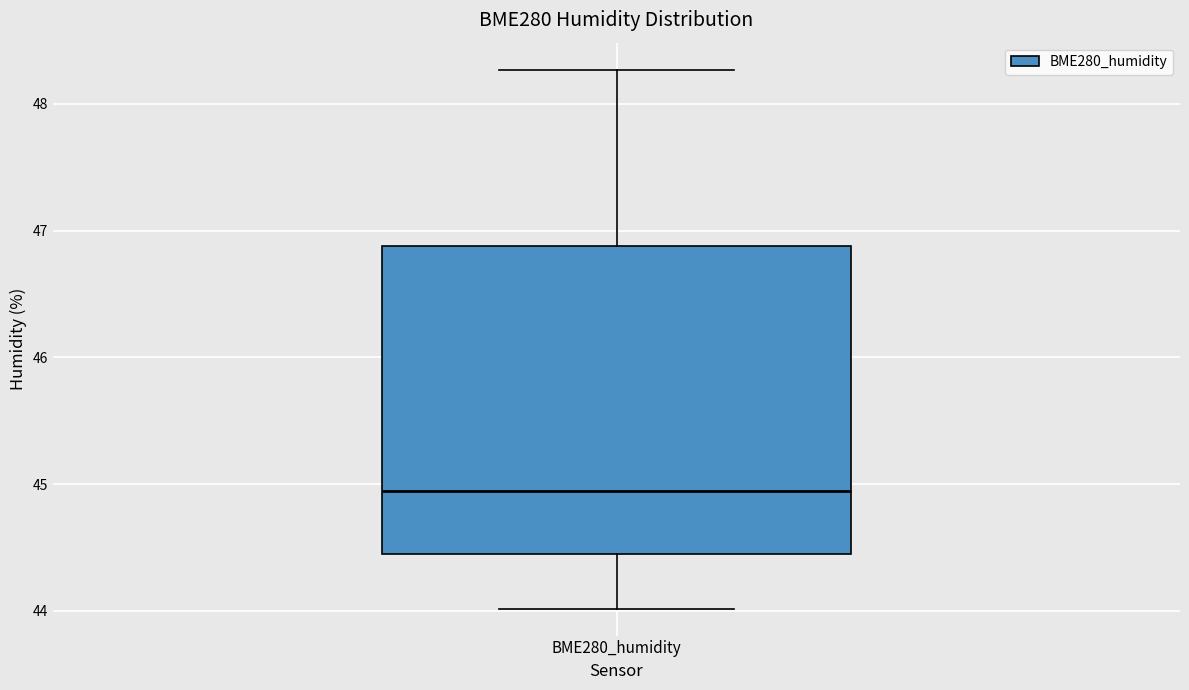

Where is the upper edge of the box for BME280_humidity on the y-axis? The values are not printed on the chart, so give them approximately, as read against the axis.

46.9